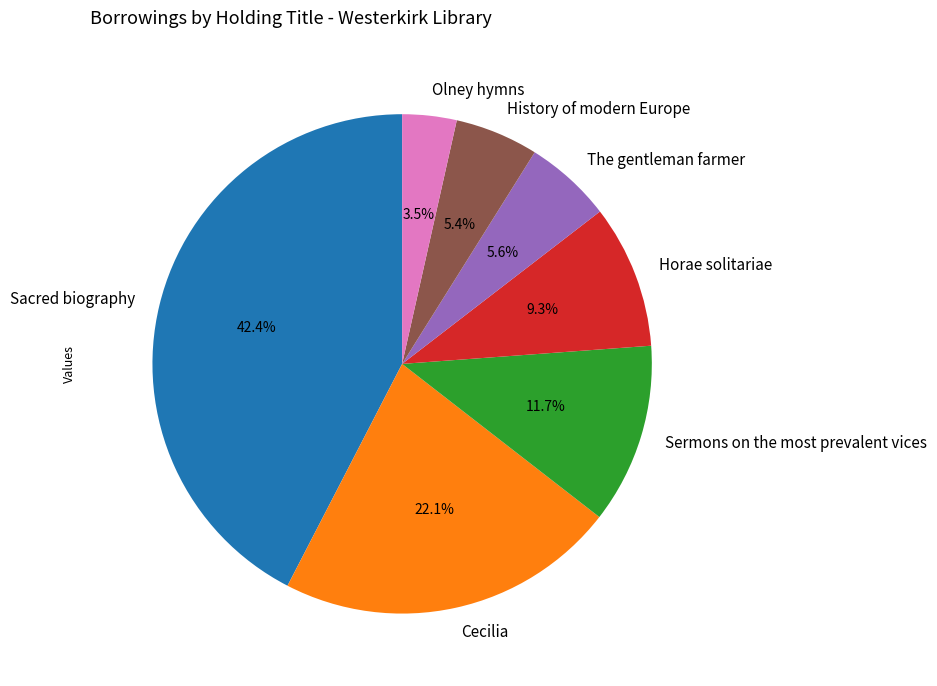

Which slice is the largest?

Sacred biography